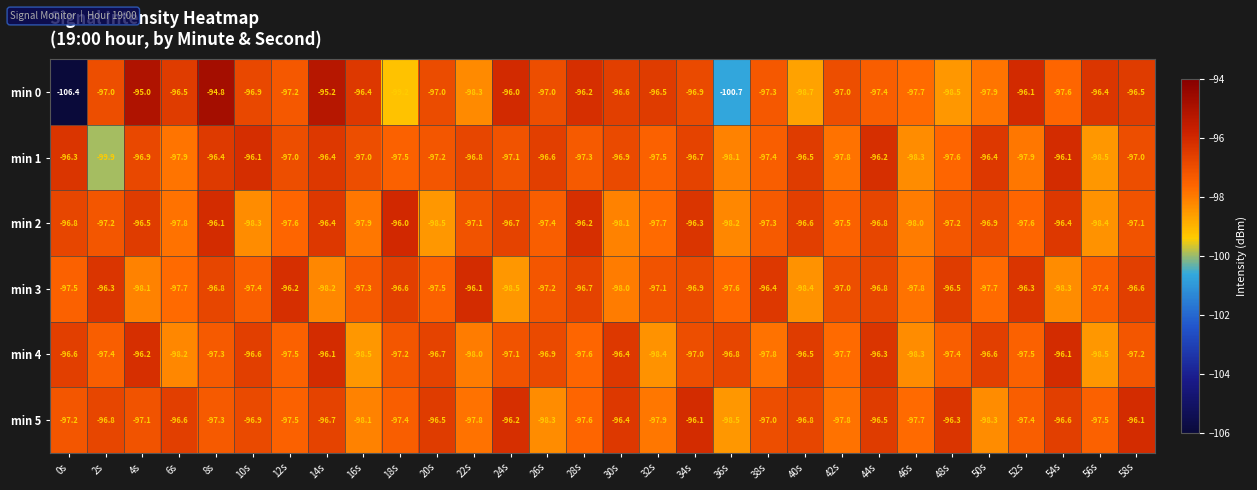

The min 1 series shows -96.4 at 14s. True or false?

True